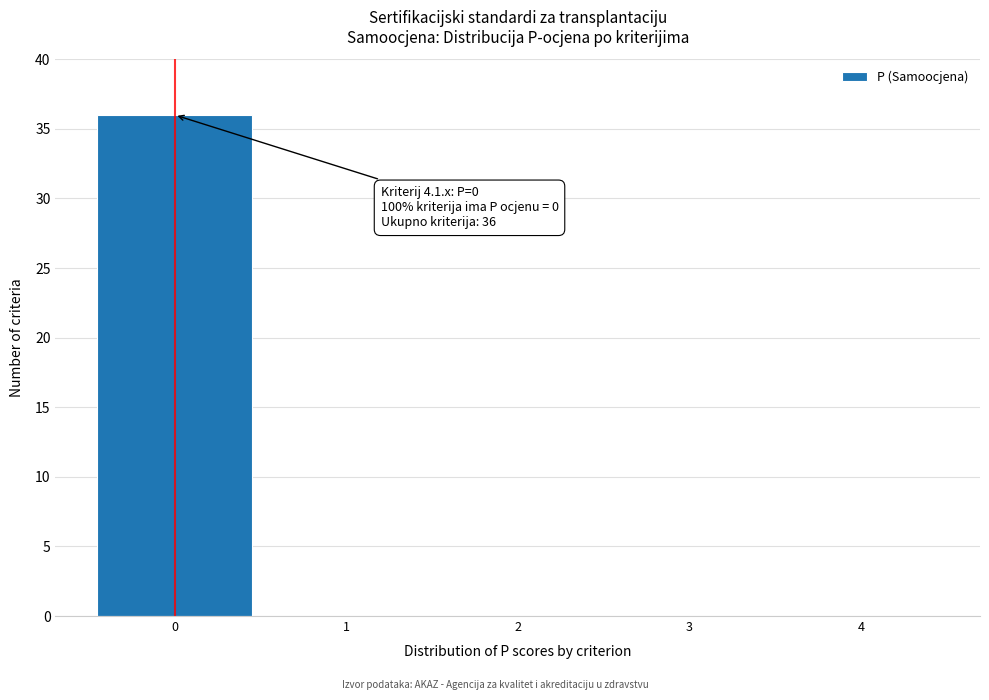

Which range on the x-axis has the tallest bar?

-0.5 to 0.5